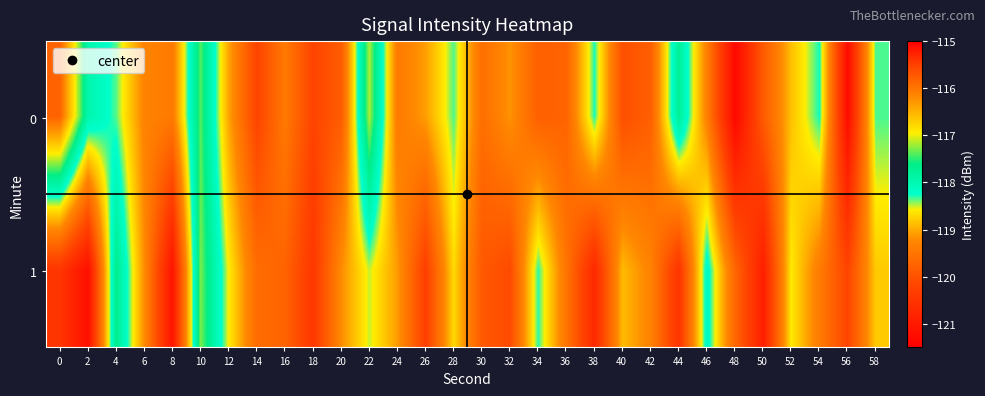

At how many categories does at least one series exceed -118?

6